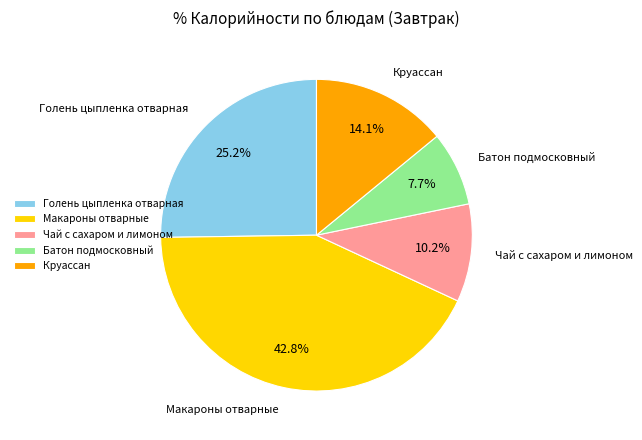

How many segments does this pie chart have?

5